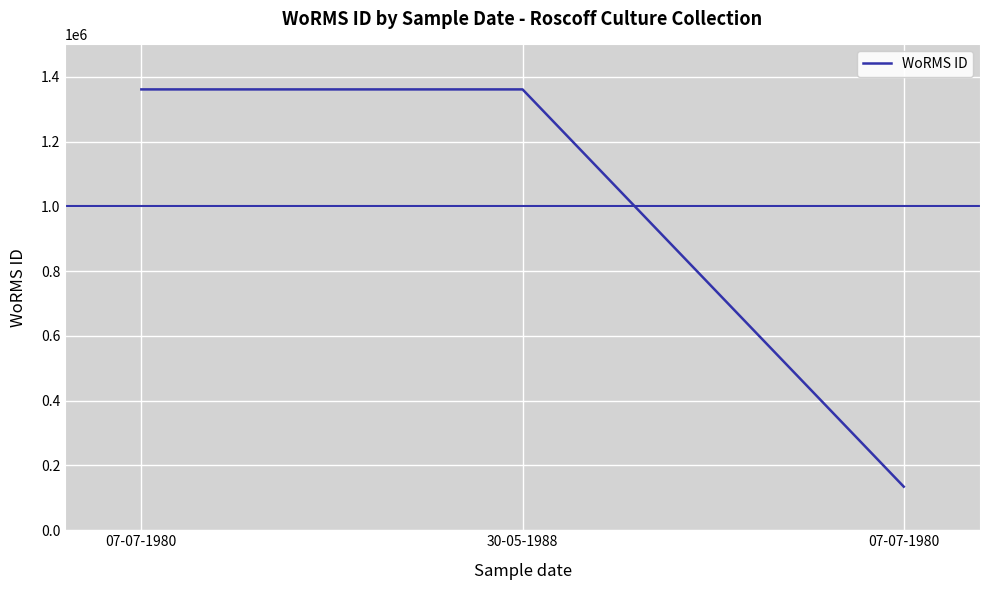

What is the difference between the values at 07-07-1980 and 07-07-1980?

1226610